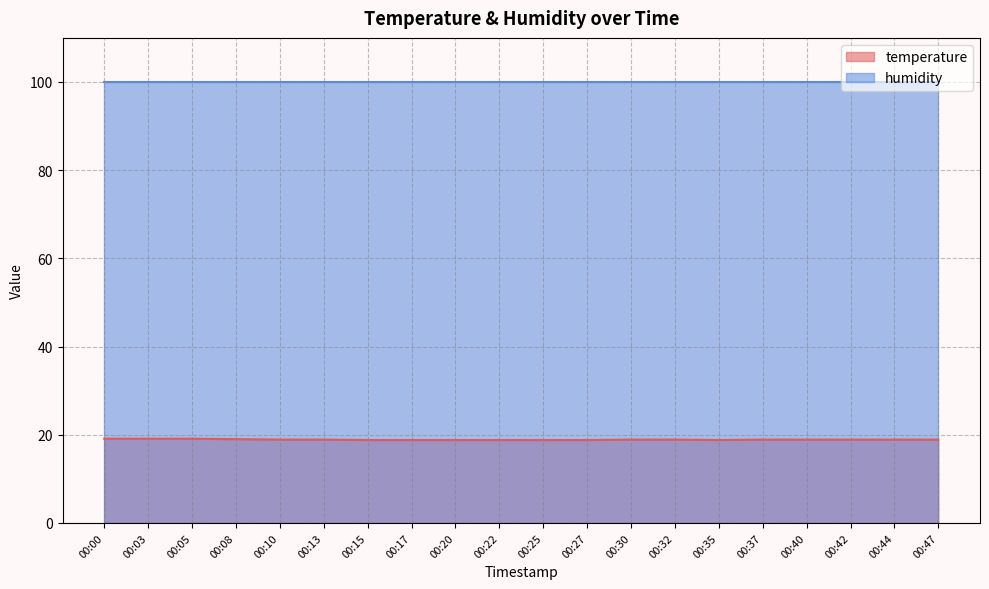

What is the value of the 9th point from the left?

18.8